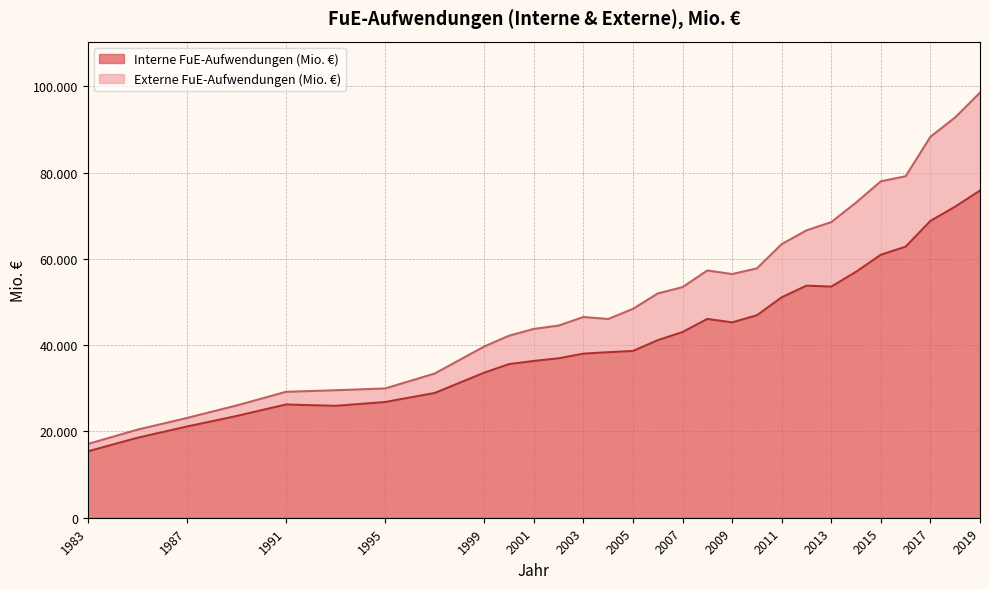

What is the maximum value for Interne FuE-Aufwendungen (Mio. €)?

75830